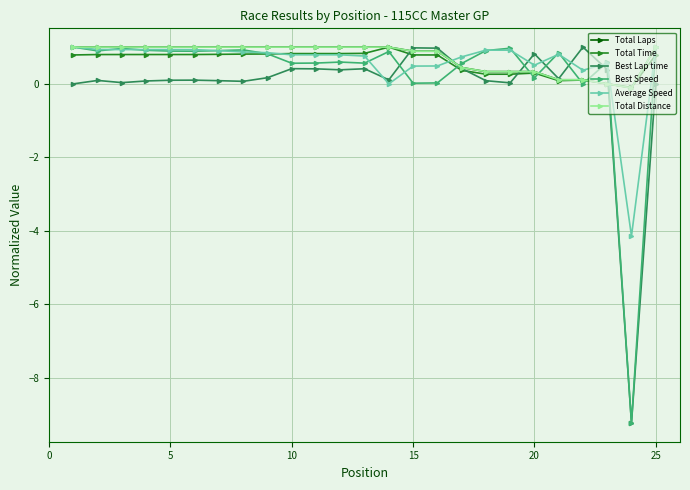

Is this an area chart (filled region under the line)?

No